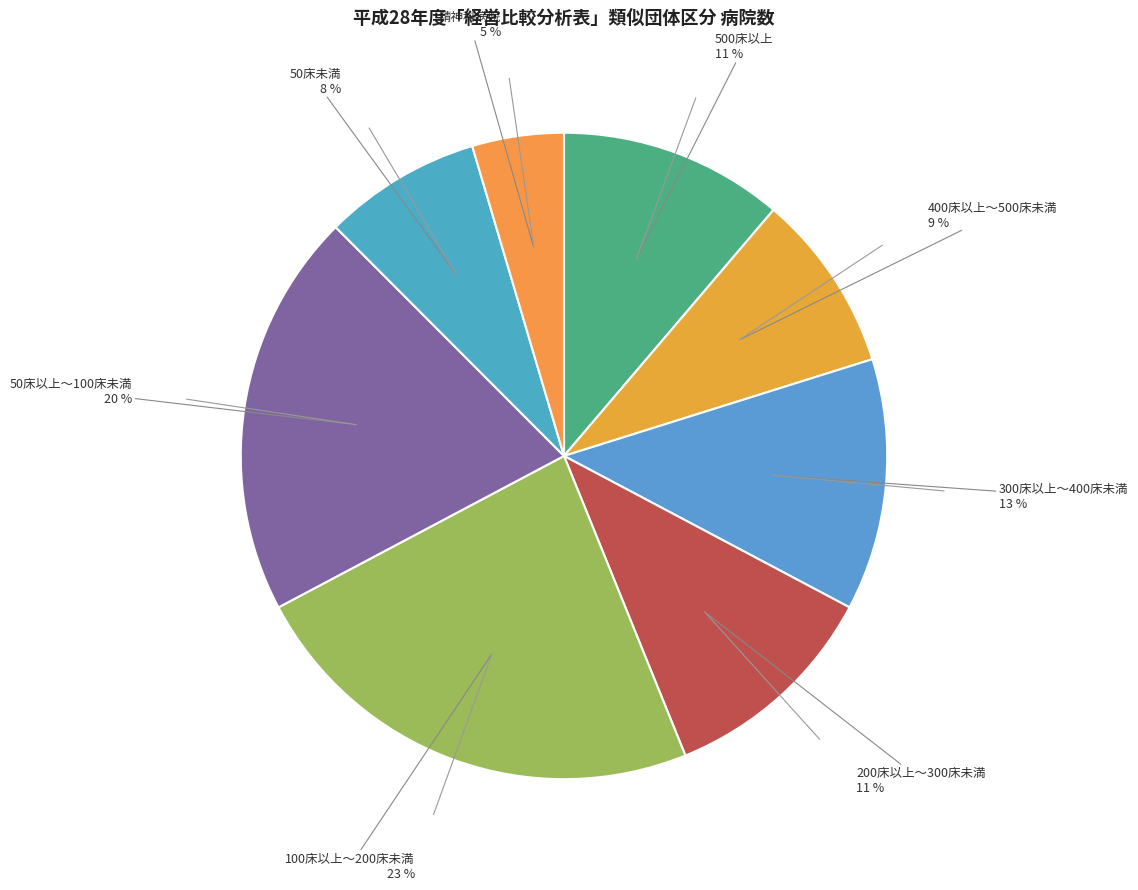

How many segments does this pie chart have?

8